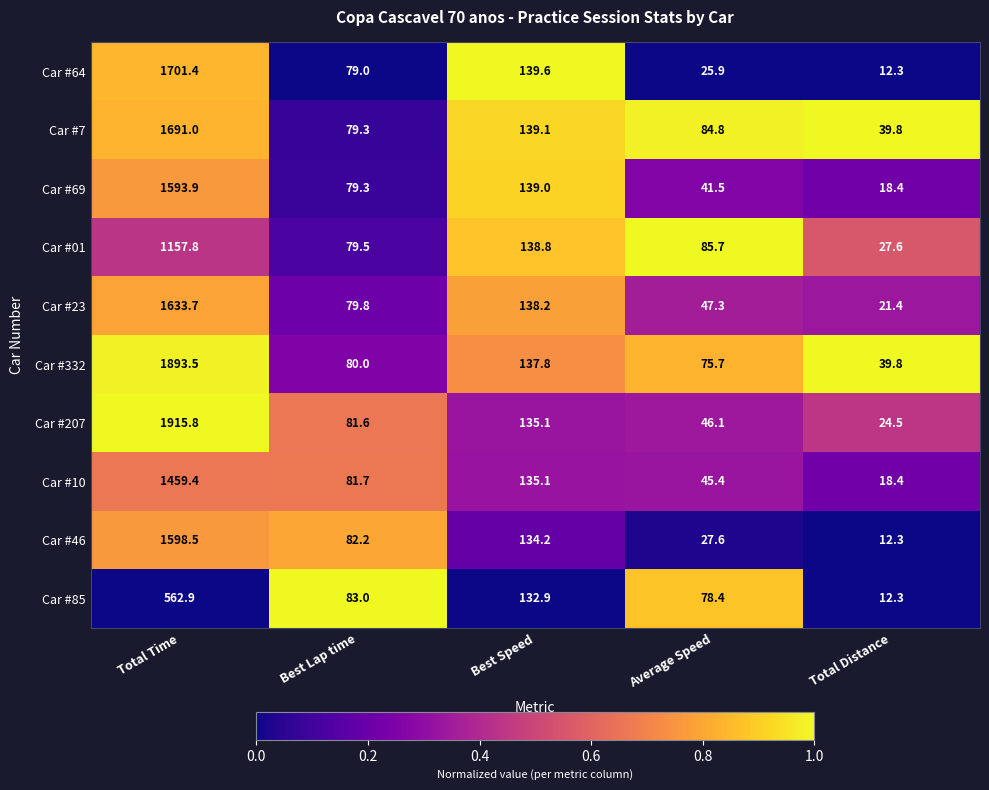

True or false: Car #332 has a value of 42.8 at Average Speed.

False